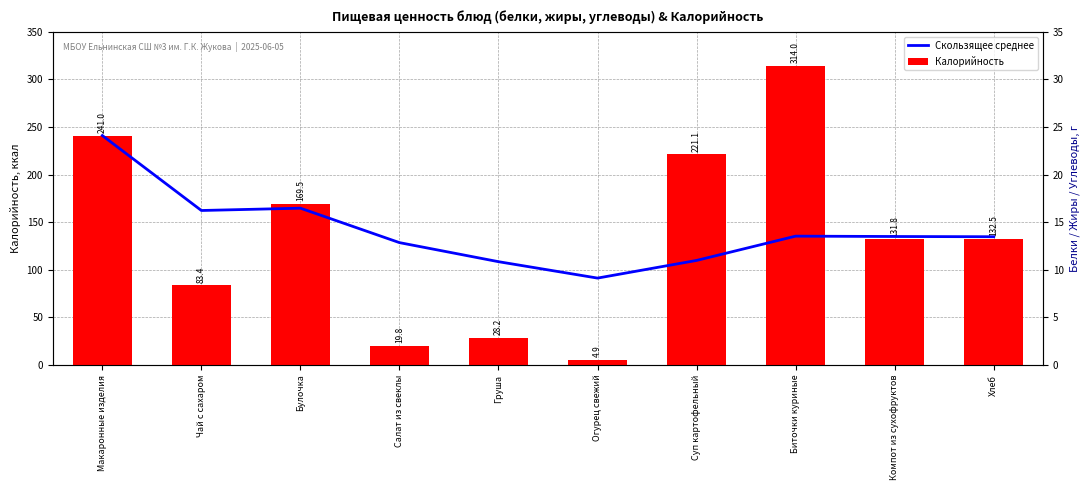

Between Груша and Компот из сухофруктов, which is larger?

Компот из сухофруктов